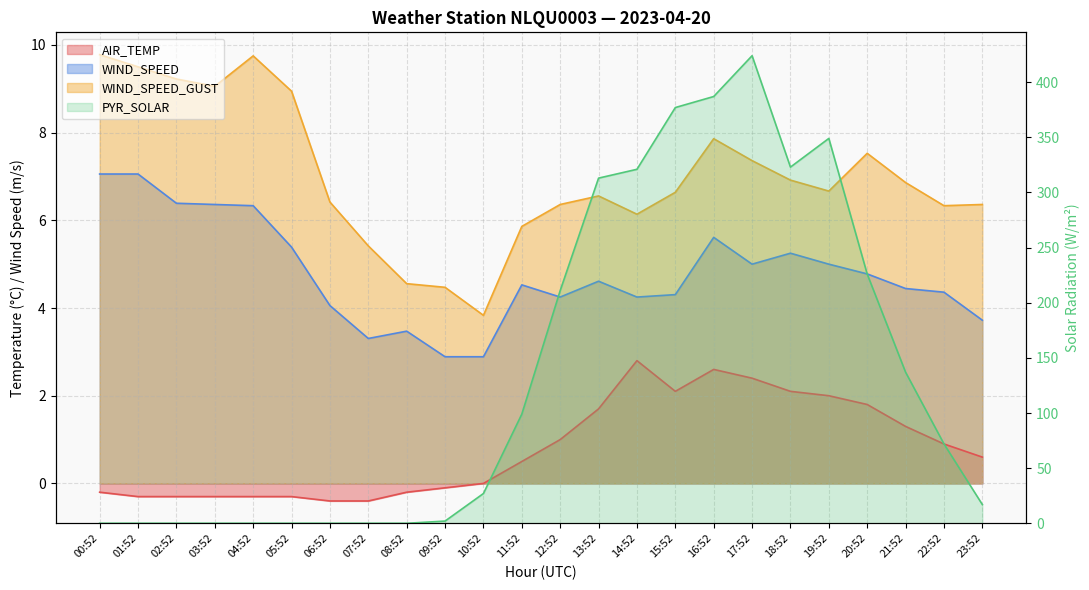

At which category does the chart reach its peak across all series?

17:52